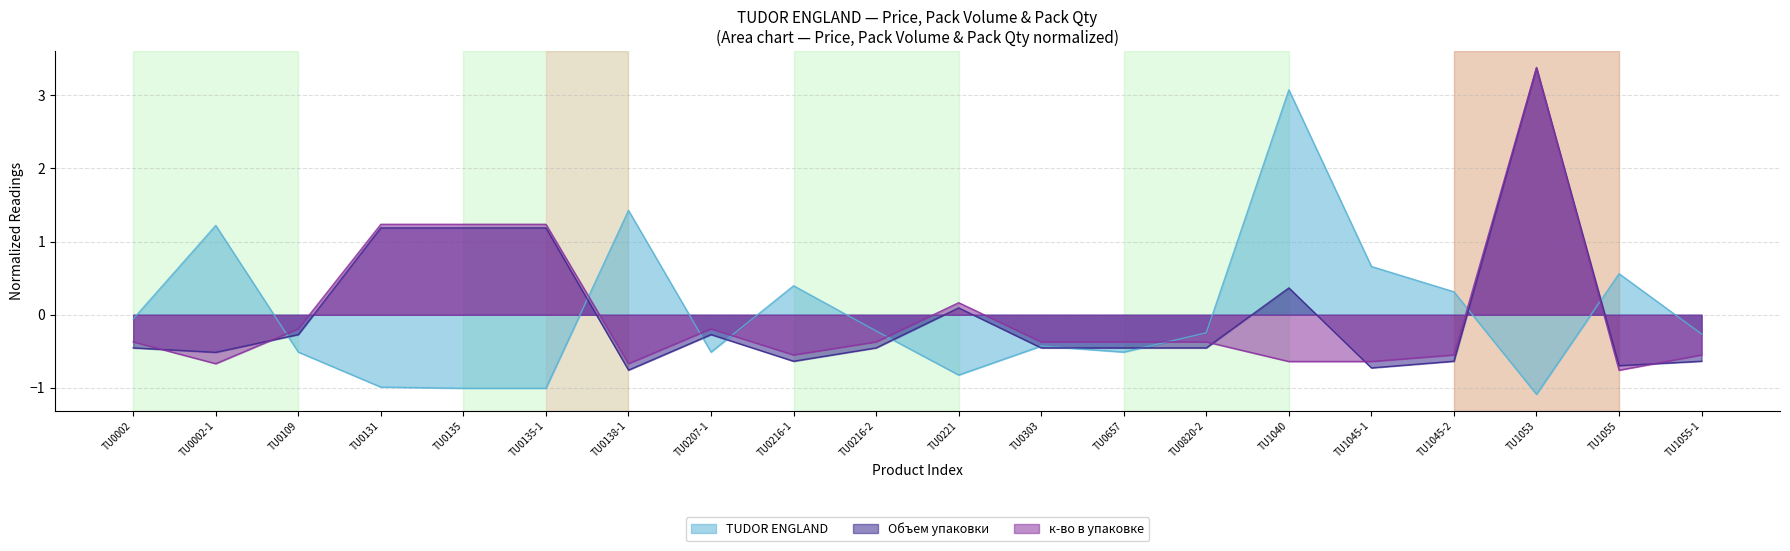

How many data points in к-во в упаковке are less than 0?

15